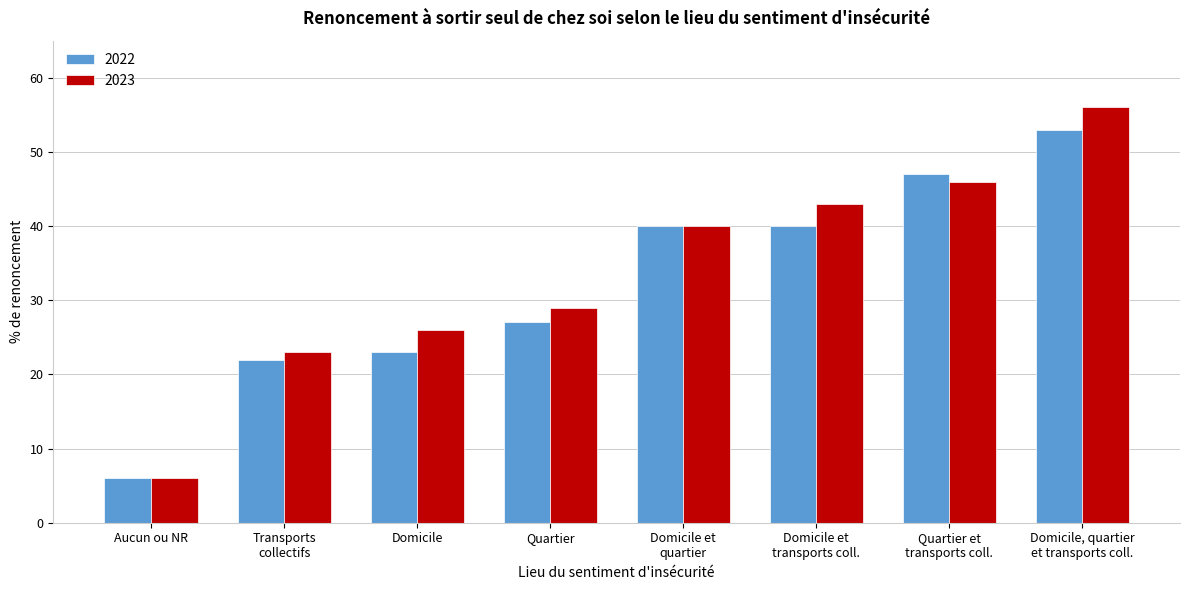

Reading left to right, transcribe all the data shown in this chart.

2022: 6	22	23	27	40	40	47	53
2023: 6	23	26	29	40	43	46	56